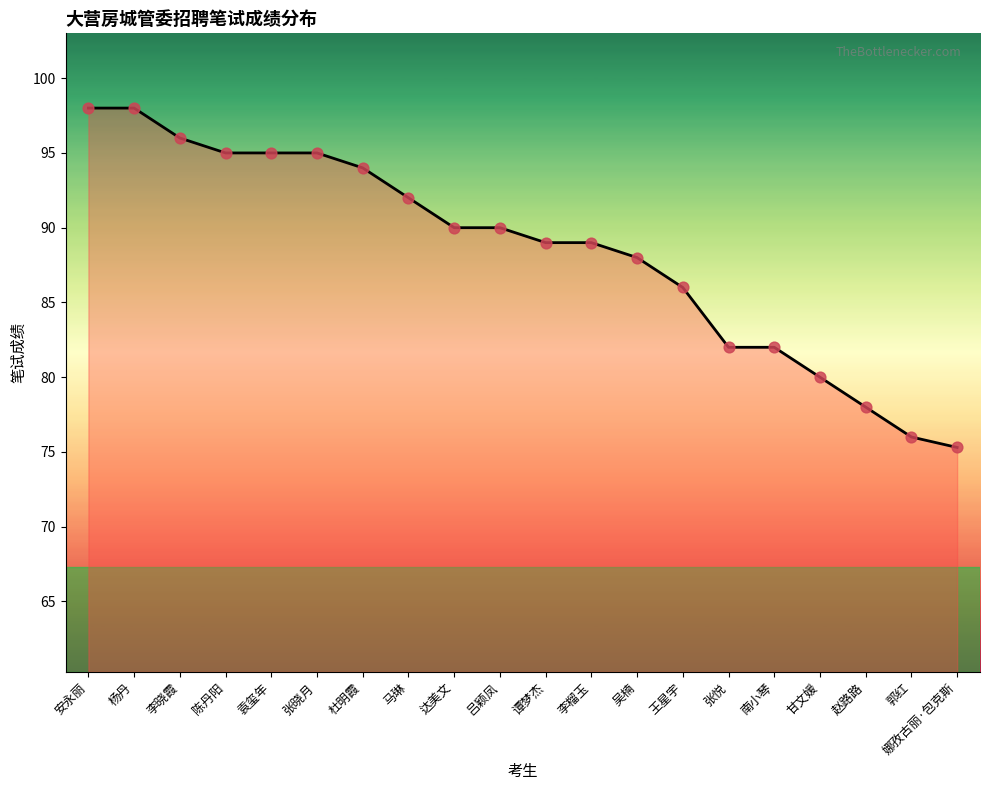

Between 吴楠 and 马琳, which is larger?

马琳